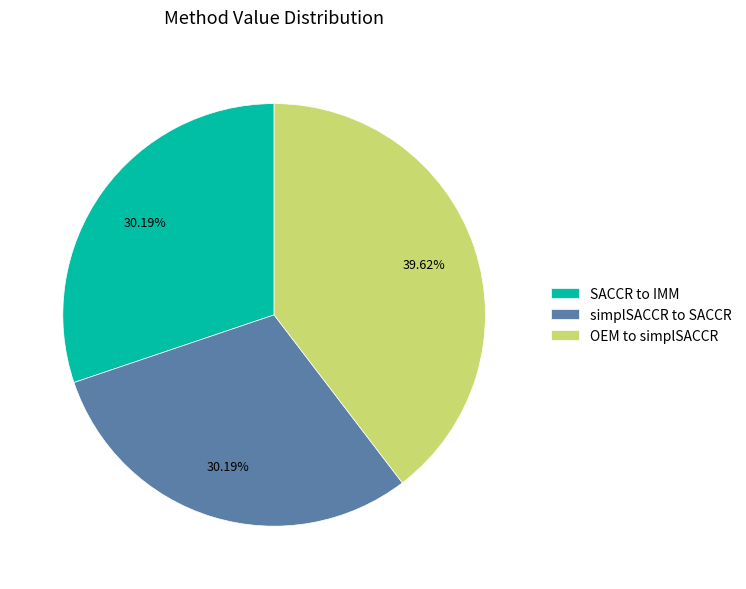

Which slice is the largest?

OEM to simplSACCR